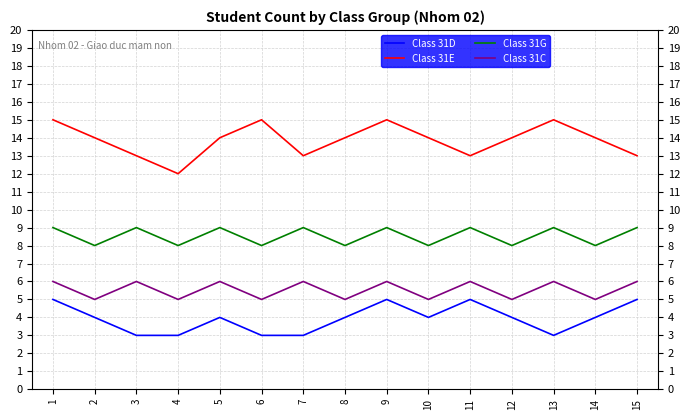

True or false: Class 31D and Class 31C intersect in this chart.

False